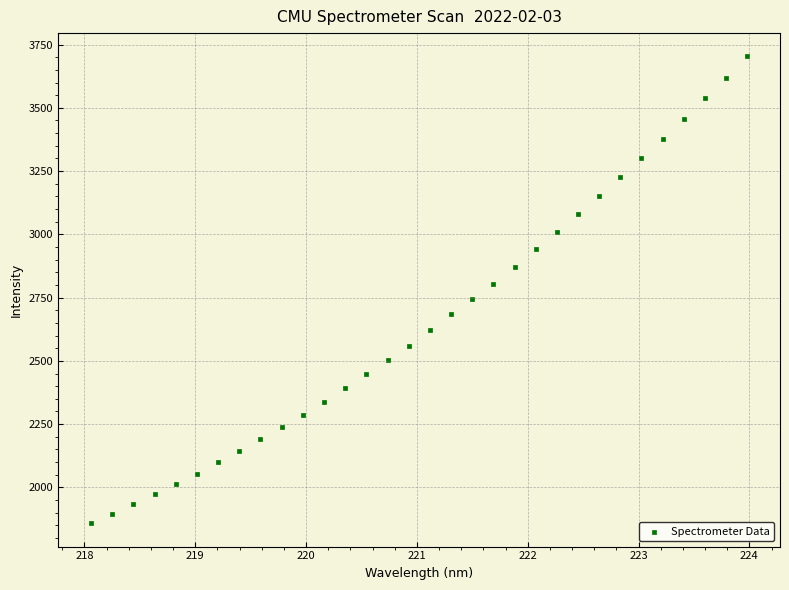

What is the range of Y values (max minus min)?

1844.7